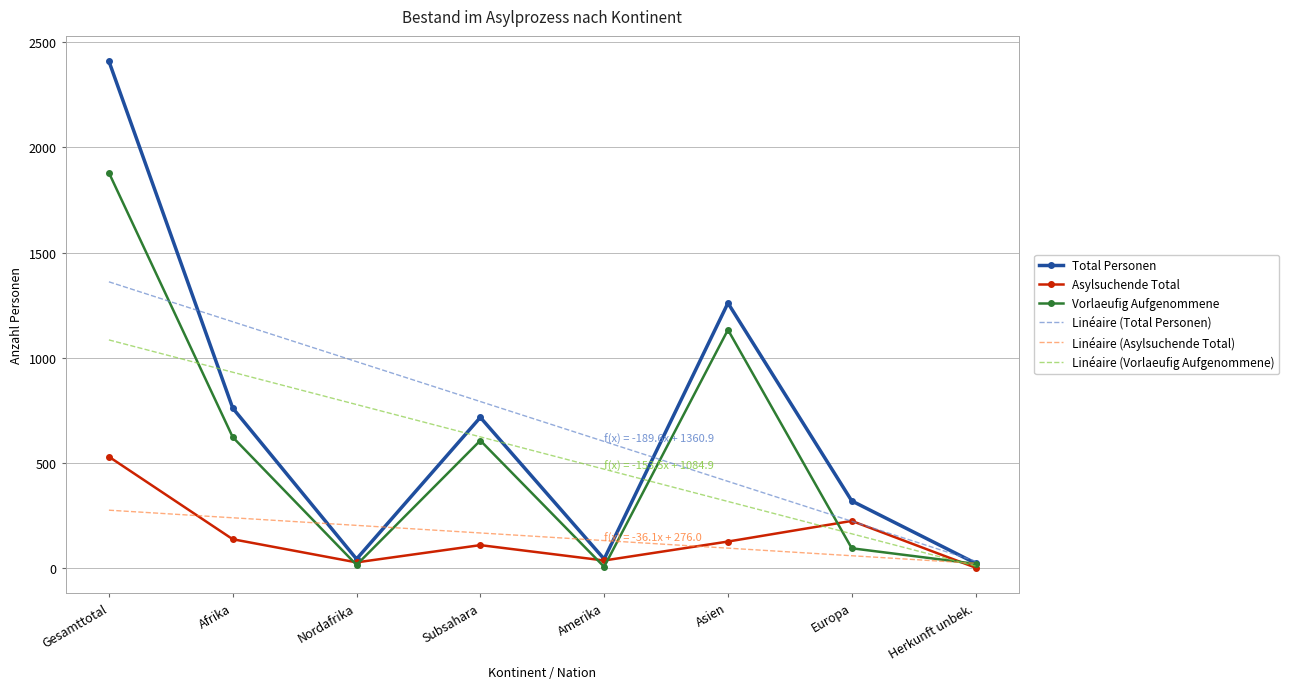

True or false: Linéaire (Vorlaeufig Aufgenommene) has a value of 267.8 at Nordafrika.

False